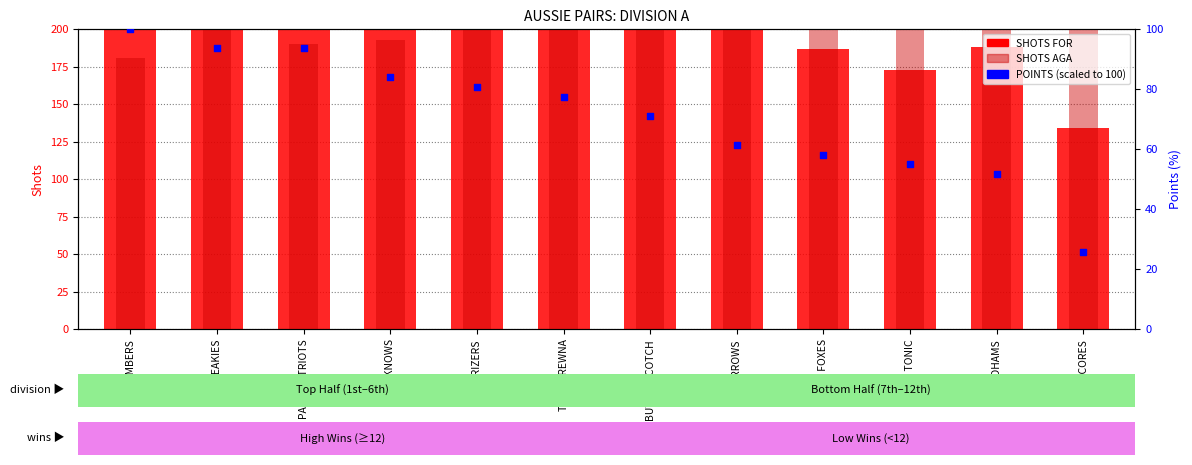

Which series contains the lowest Y value?

POINTS (scaled)